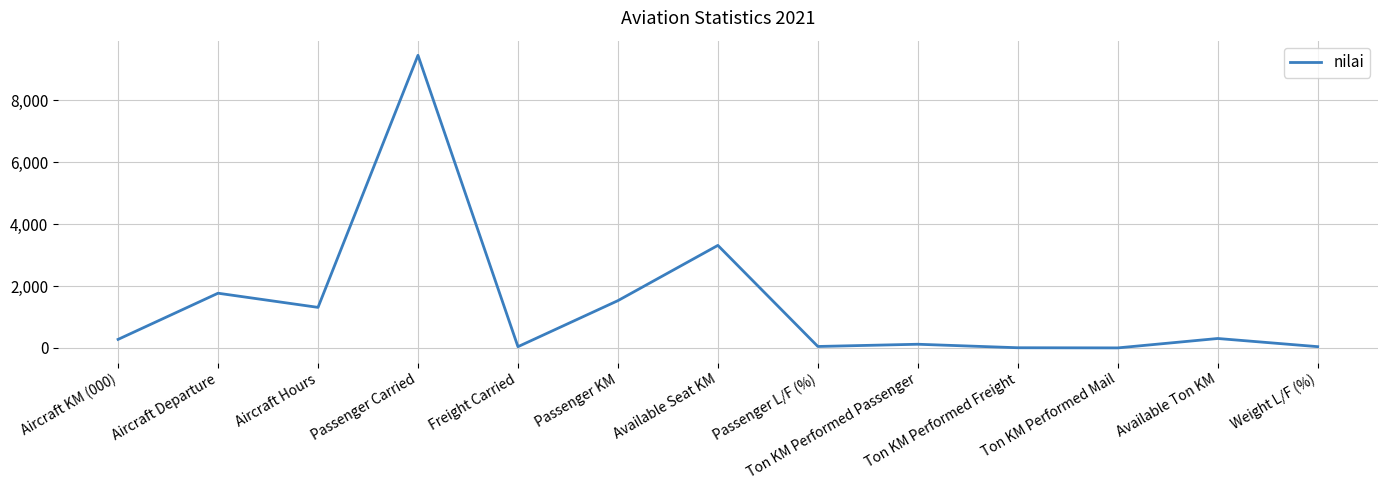

At which label is the value closest to 4730?

Available Seat KM